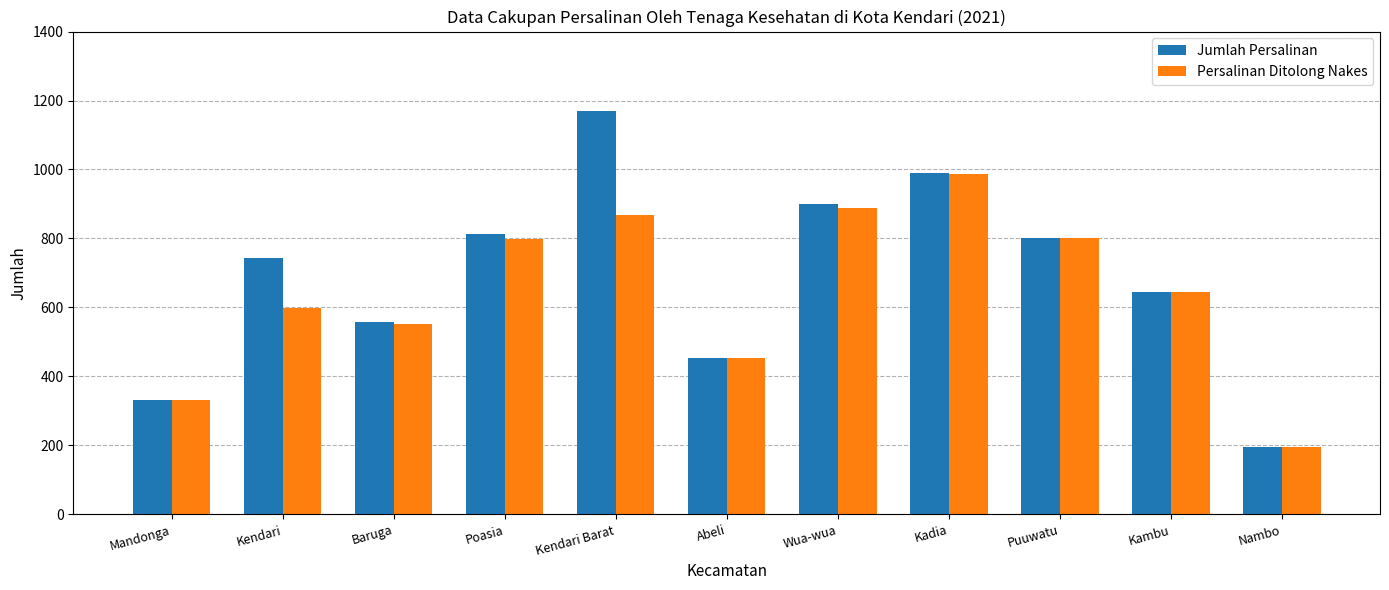

List the series in order of their overall mean, lowest first.

Persalinan Ditolong Nakes, Jumlah Persalinan